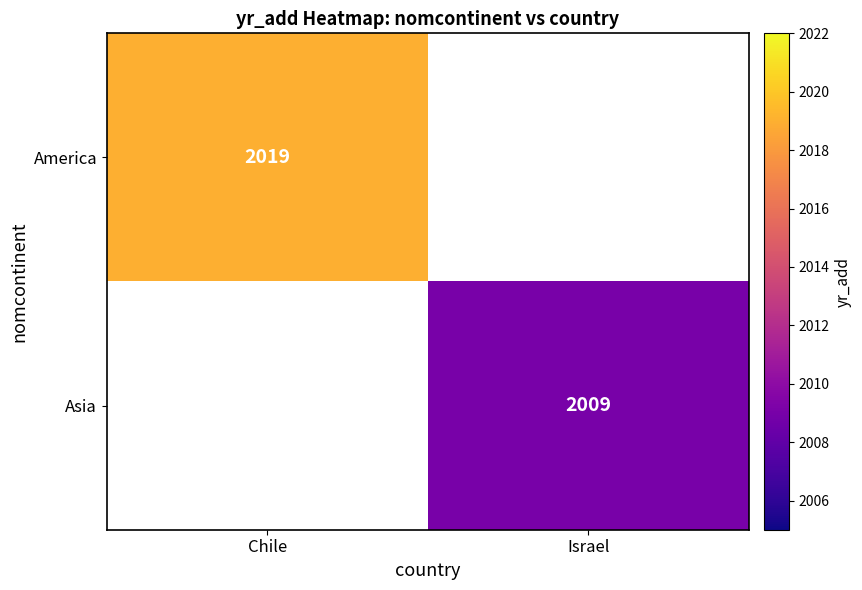

True or false: America has a value of 2019 at Chile.

True